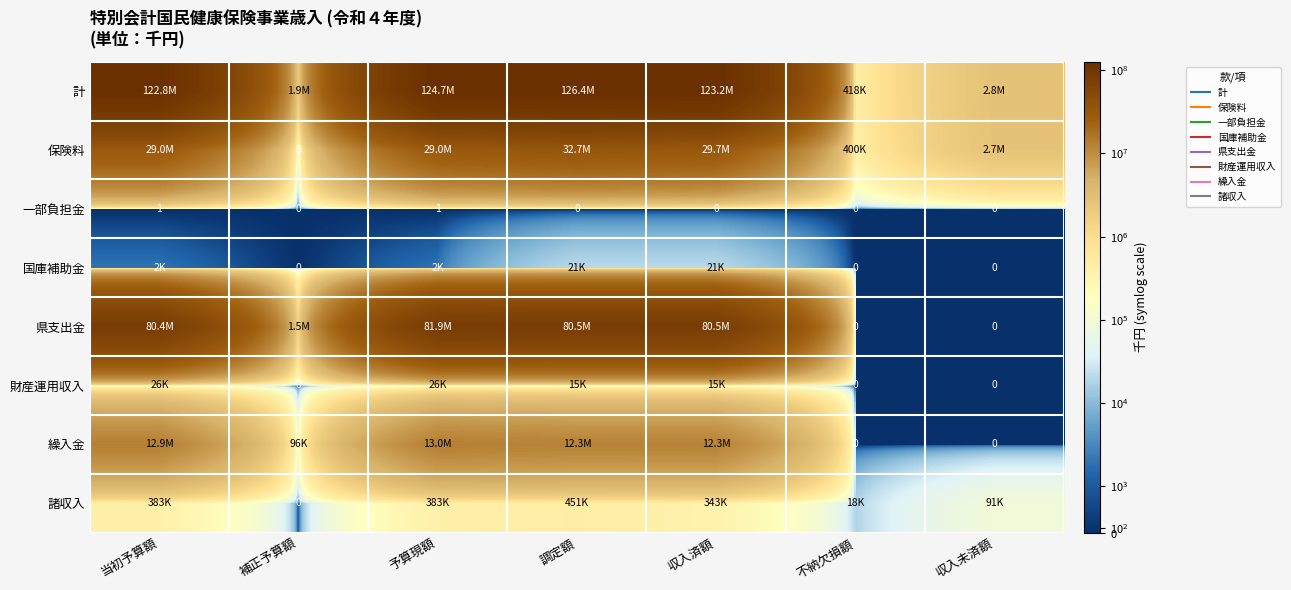

True or false: 保険料 has a value of 2684470 at 収入未済額.

True